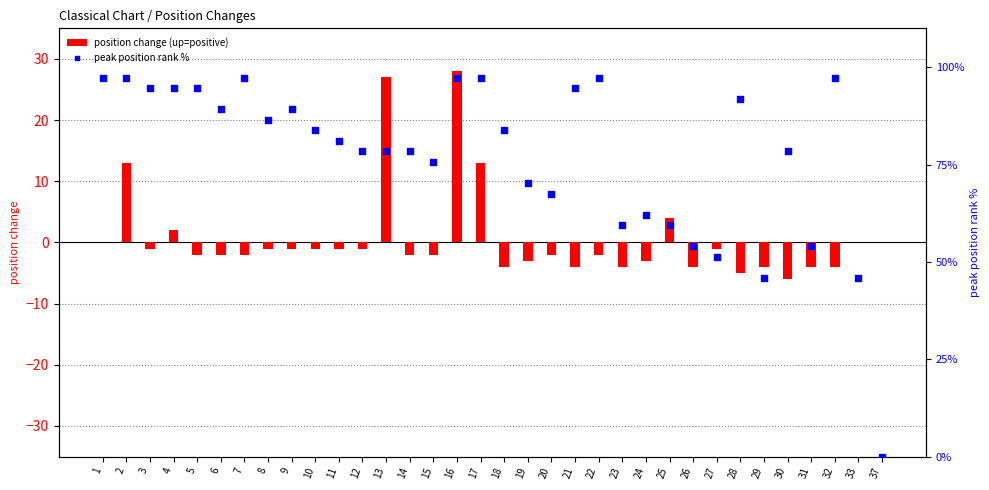

Is the value of position change (up=positive) at 32 greater than the value of peak position rank % at 14?

No